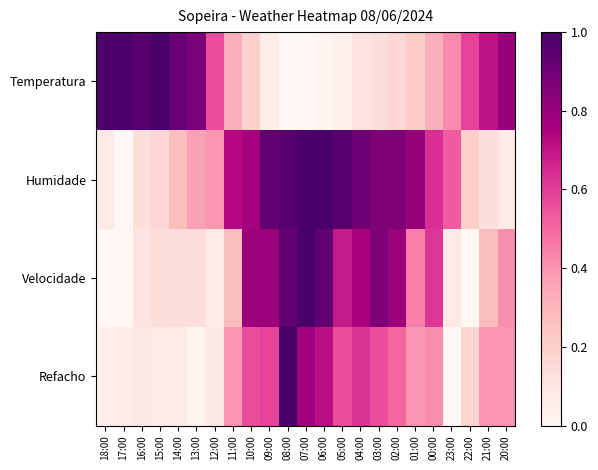

Reading left to right, what are all the values shown in this chart?

Temperatura: 18:00=1.0	17:00=1.0	16:00=1.0	15:00=1.0	14:00=0.9	13:00=0.9	12:00=0.6	11:00=0.3	10:00=0.2	09:00=0.1	08:00=0.0	07:00=0.0	06:00=0.0	05:00=0.0	04:00=0.1	03:00=0.1	02:00=0.2	01:00=0.2	00:00=0.3	23:00=0.4	22:00=0.6	21:00=0.7	20:00=0.8
Humidade: 18:00=0.1	17:00=0.0	16:00=0.1	15:00=0.2	14:00=0.3	13:00=0.4	12:00=0.4	11:00=0.7	10:00=0.8	09:00=0.9	08:00=1.0	07:00=1.0	06:00=1.0	05:00=1.0	04:00=0.9	03:00=0.9	02:00=0.9	01:00=0.8	00:00=0.6	23:00=0.5	22:00=0.2	21:00=0.1	20:00=0.1
Velocidade: 18:00=0.0	17:00=0.0	16:00=0.1	15:00=0.1	14:00=0.1	13:00=0.1	12:00=0.1	11:00=0.3	10:00=0.8	09:00=0.8	08:00=0.9	07:00=1.0	06:00=0.9	05:00=0.7	04:00=0.8	03:00=0.9	02:00=0.8	01:00=0.4	00:00=0.6	23:00=0.1	22:00=0.0	21:00=0.3	20:00=0.4
Refacho: 18:00=0.0	17:00=0.1	16:00=0.1	15:00=0.1	14:00=0.1	13:00=0.0	12:00=0.1	11:00=0.4	10:00=0.6	09:00=0.6	08:00=1.0	07:00=0.8	06:00=0.7	05:00=0.6	04:00=0.6	03:00=0.6	02:00=0.5	01:00=0.4	00:00=0.4	23:00=0.0	22:00=0.2	21:00=0.4	20:00=0.4